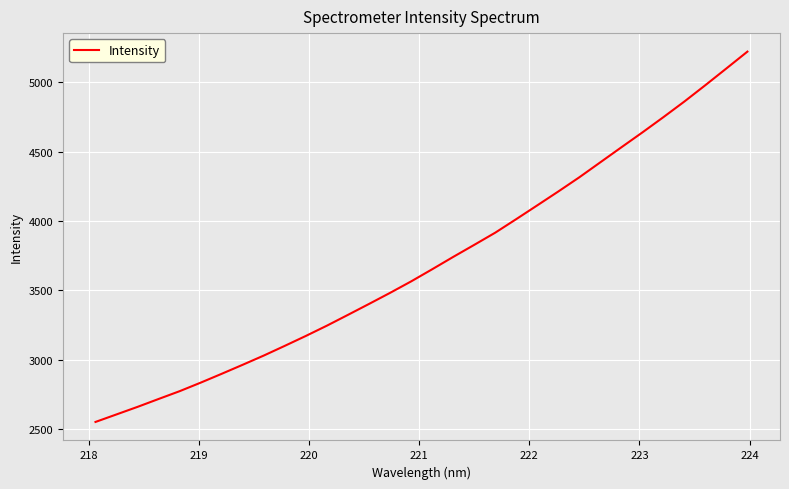

What is the difference between the maximum and minimum values?

2668.4